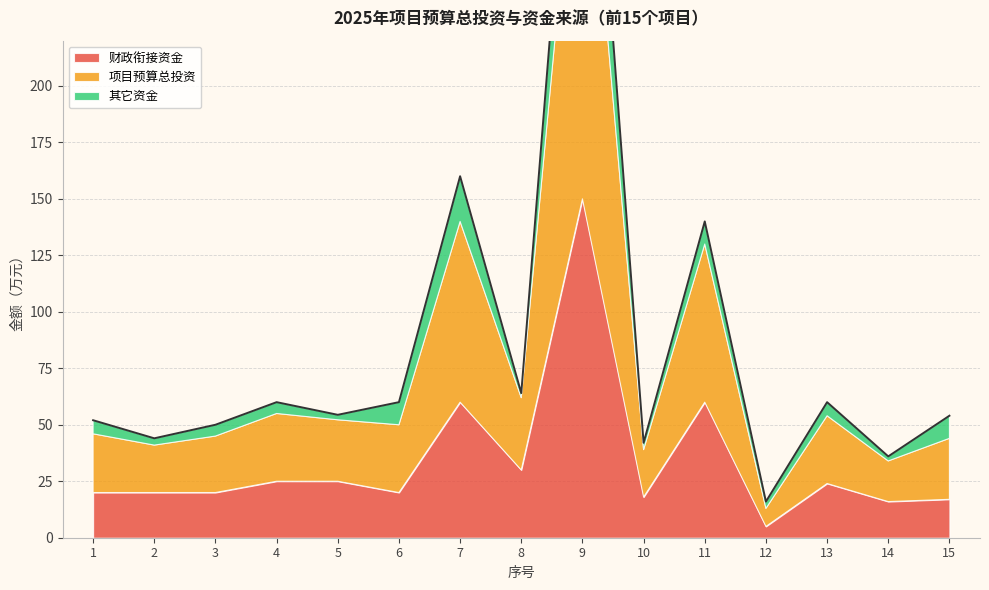

True or false: 项目预算总投资 and 其它资金 intersect in this chart.

False